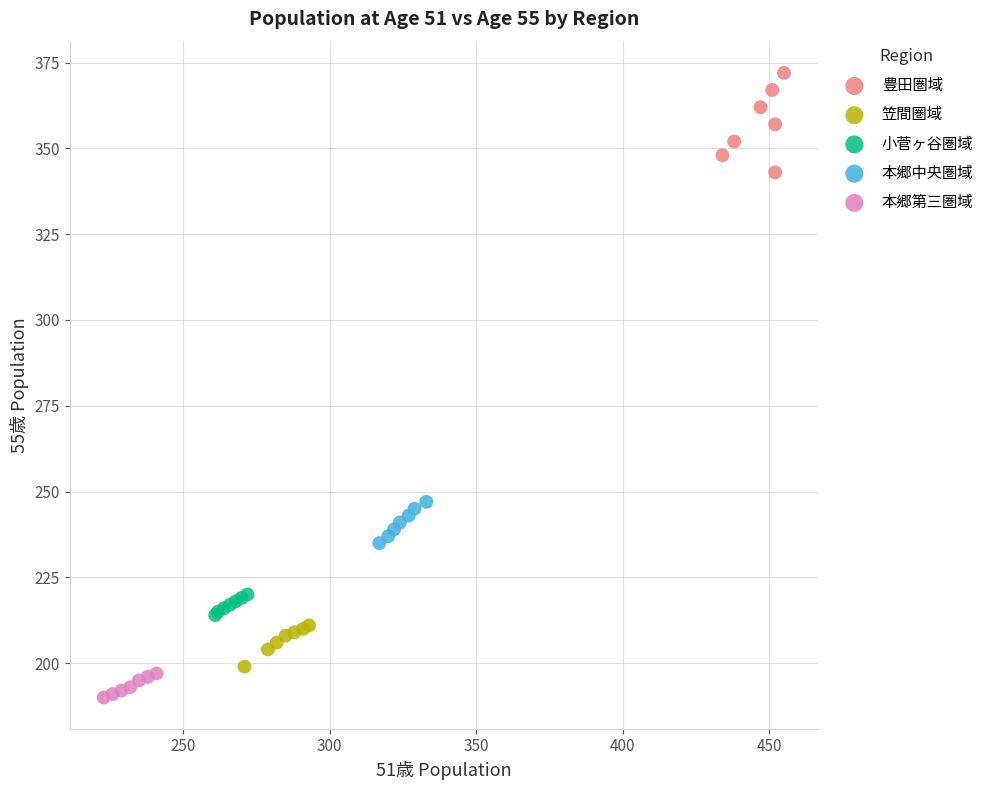

What are all the series names shown in the legend?

豊田圏域, 笠間圏域, 小菅ヶ谷圏域, 本郷中央圏域, 本郷第三圏域